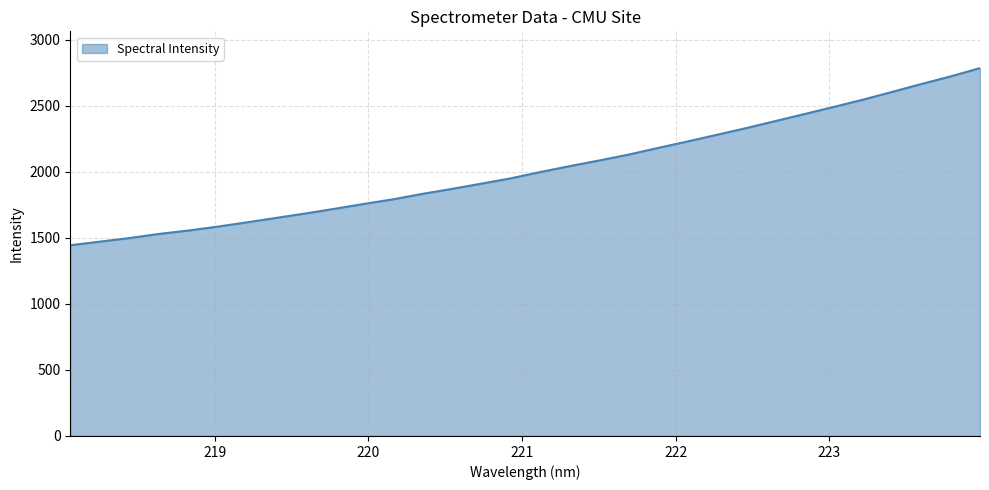

What is the difference between the maximum and minimum values?

1341.8